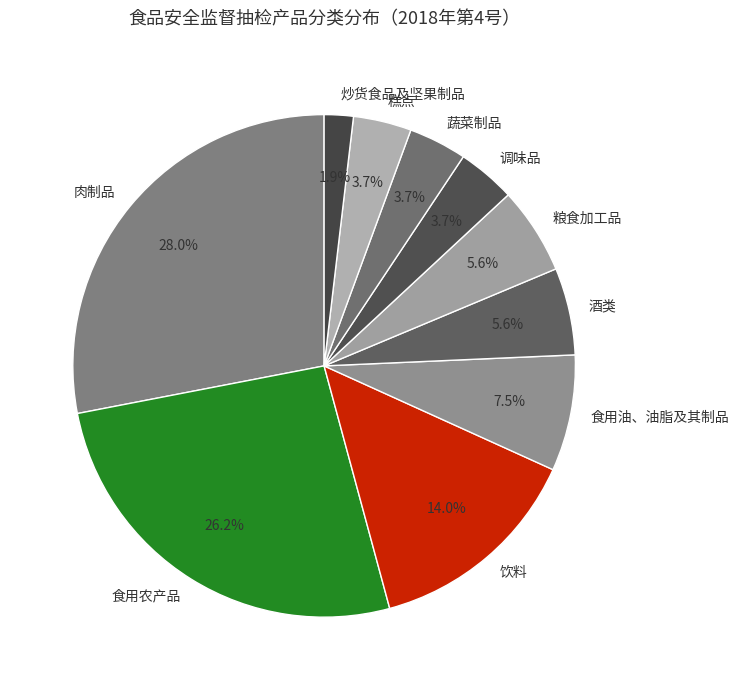

Is 饮料 the majority of the pie?

No